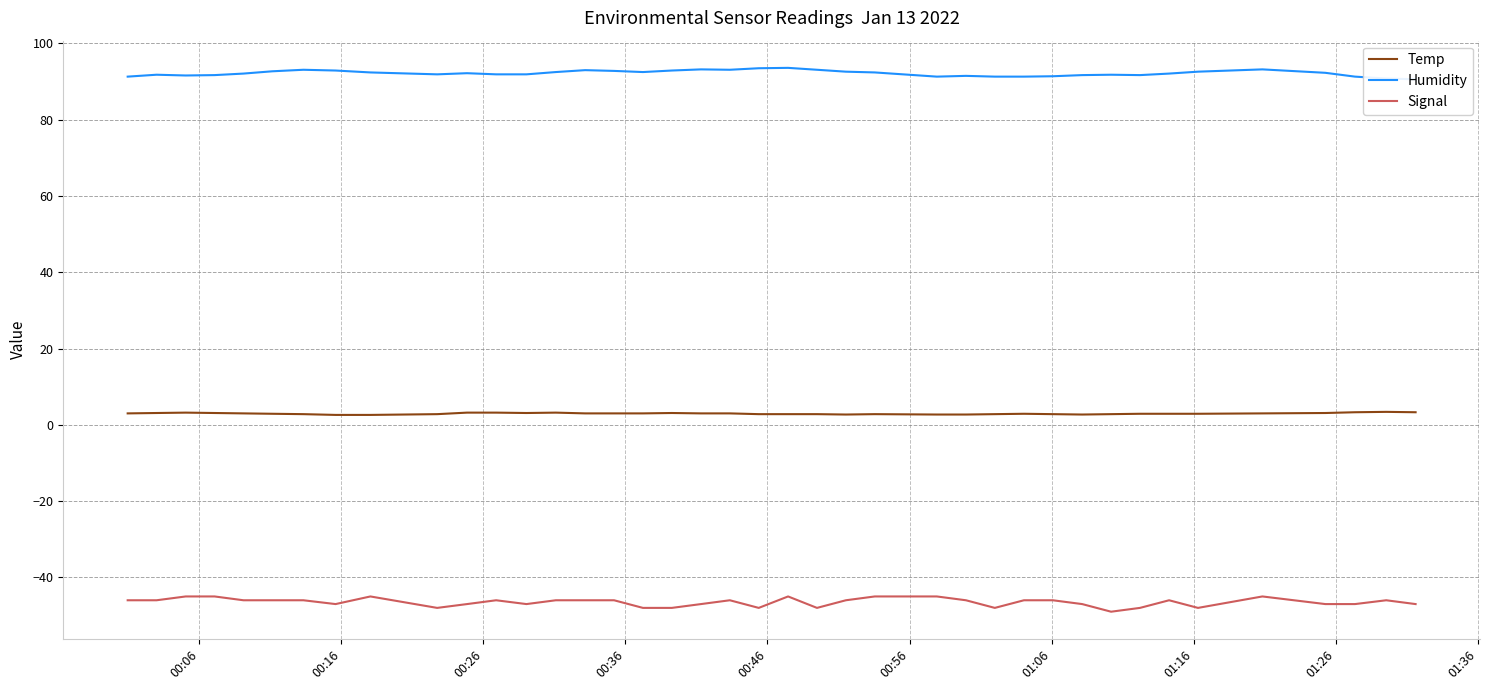

At how many categories does at least one series exceed -5?

40